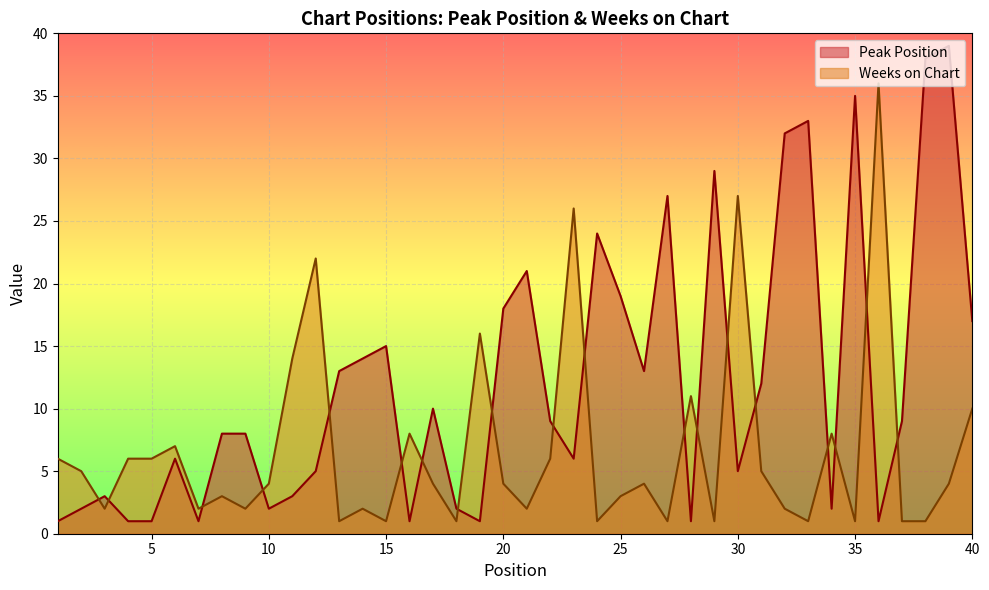

How many interior local peaks does the Weeks on Chart series have?

12